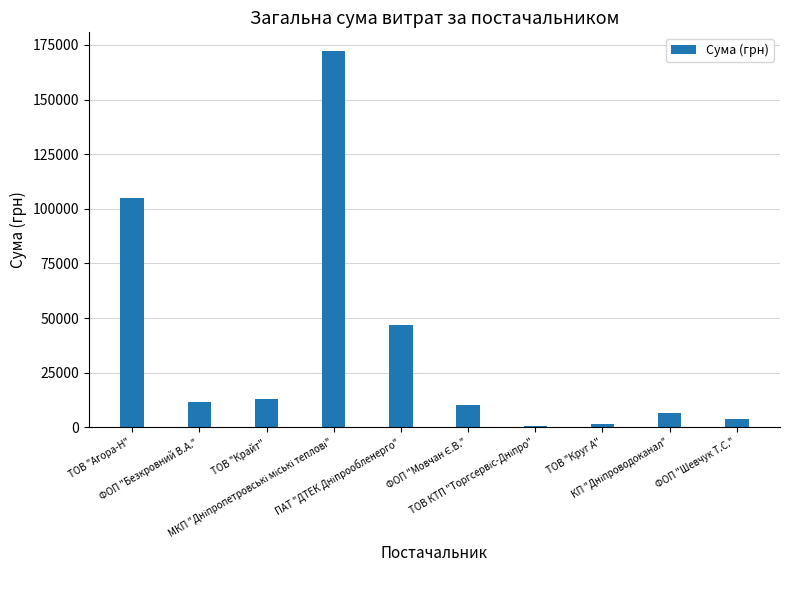

What is the difference between the maximum and minimum values?

171380.6